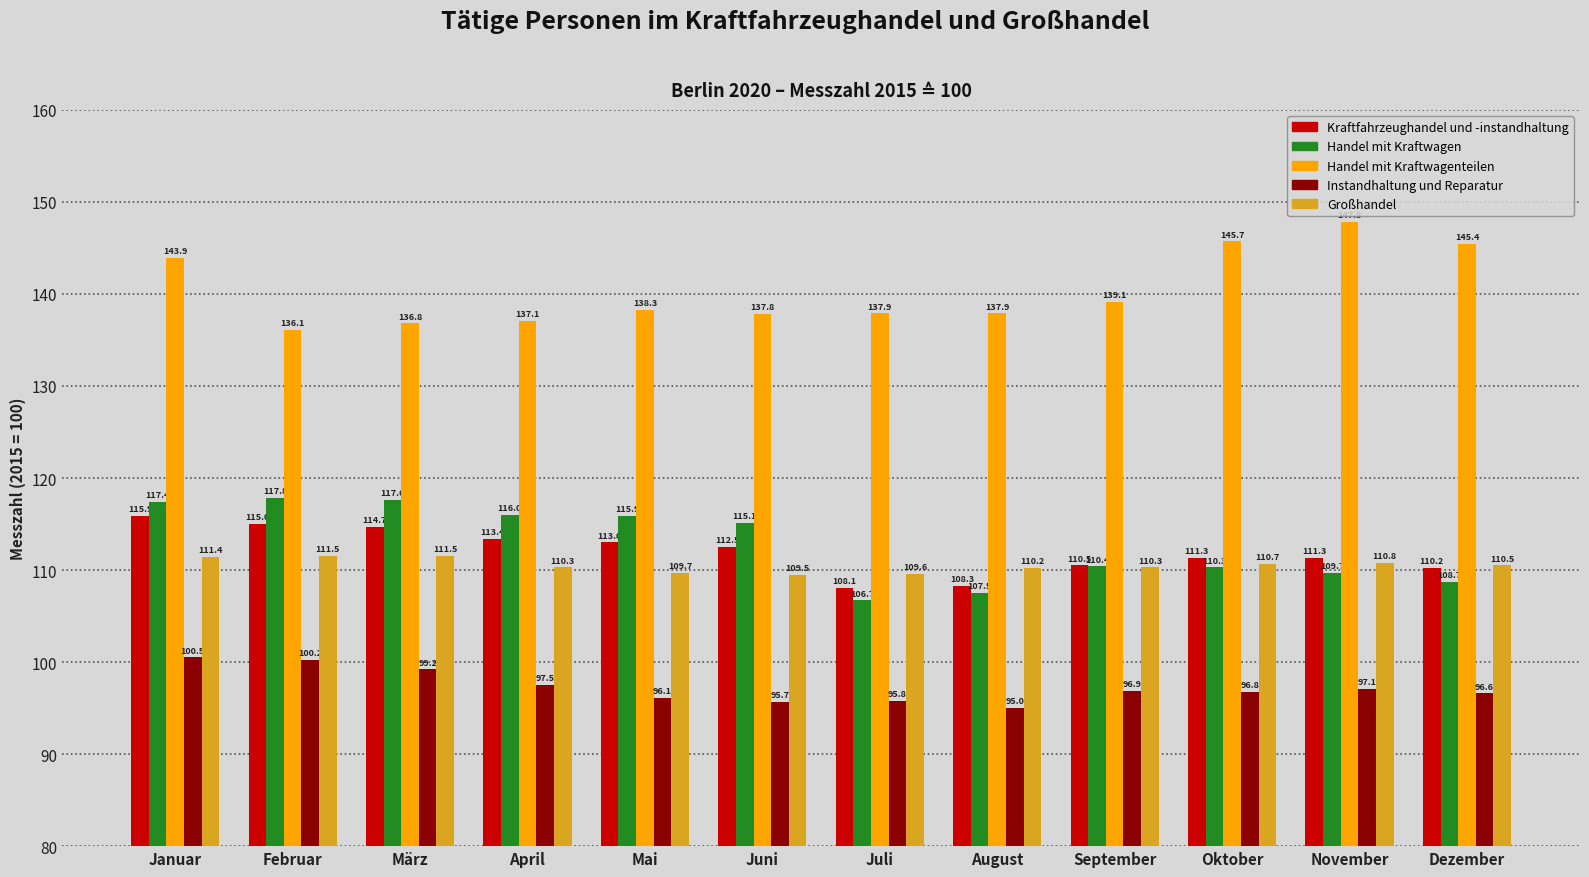

Which series has the largest range (max minus min)?

Handel mit Kraftwagenteilen